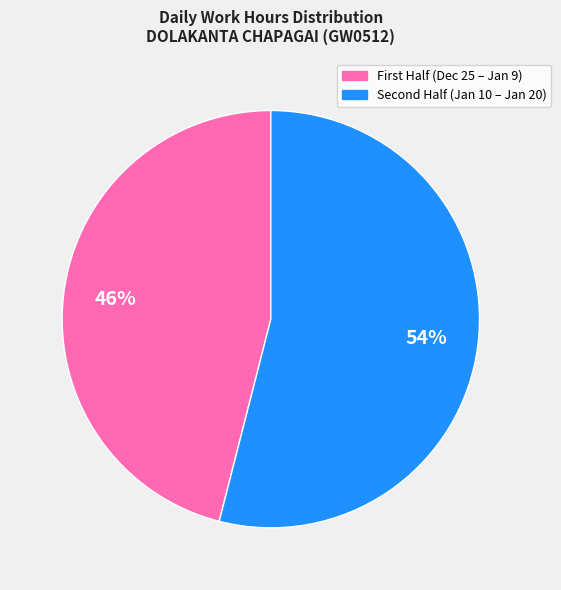

To the nearest percent, what is the difference between the largest and smallest slice percentages?

8%